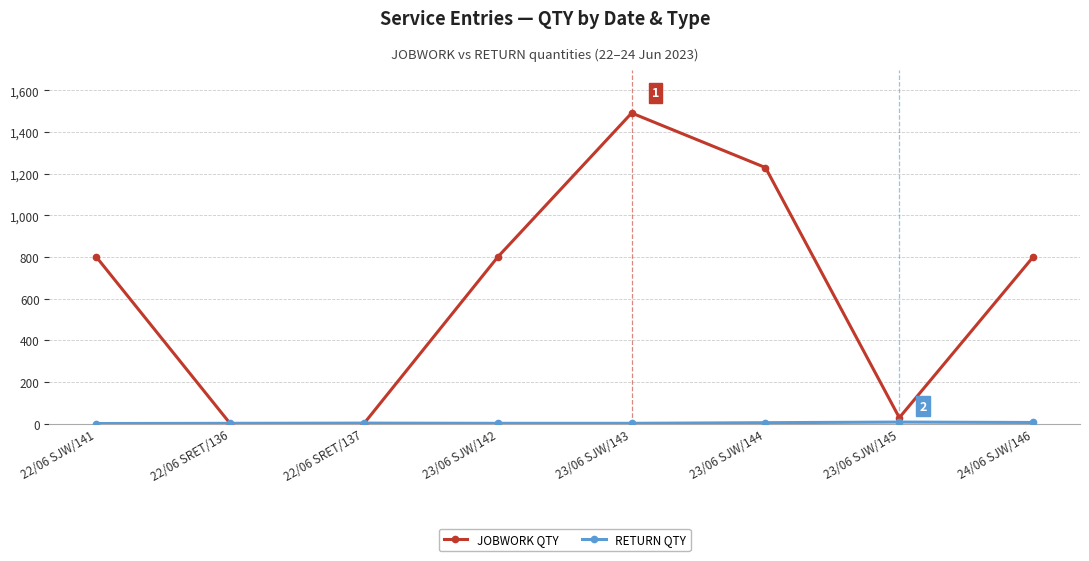

Which series changed the most between 23/06 SJW/143 and 23/06 SJW/144?

JOBWORK QTY